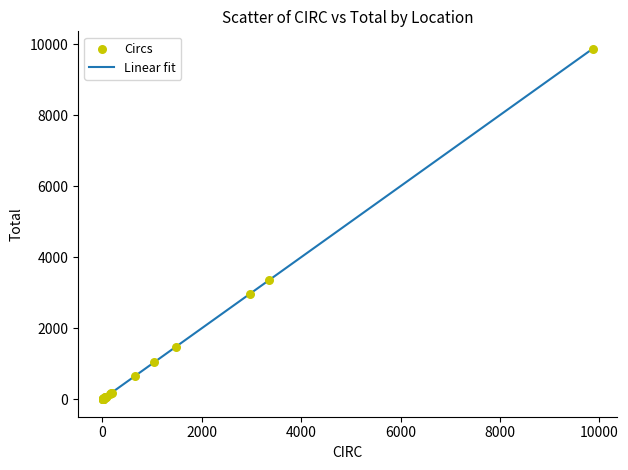

What Y value in the scatter plot is closest to 4933?

3359